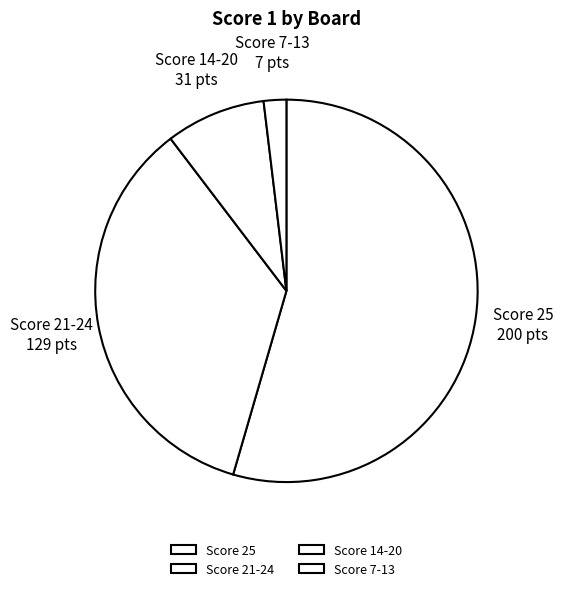

Which has a higher value, Score 7-13 or Score 25?

Score 25